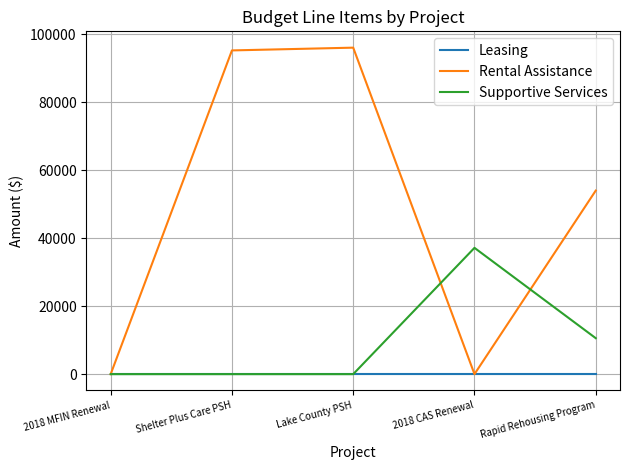

Which category has the highest value in the Supportive Services series?

2018 CAS Renewal